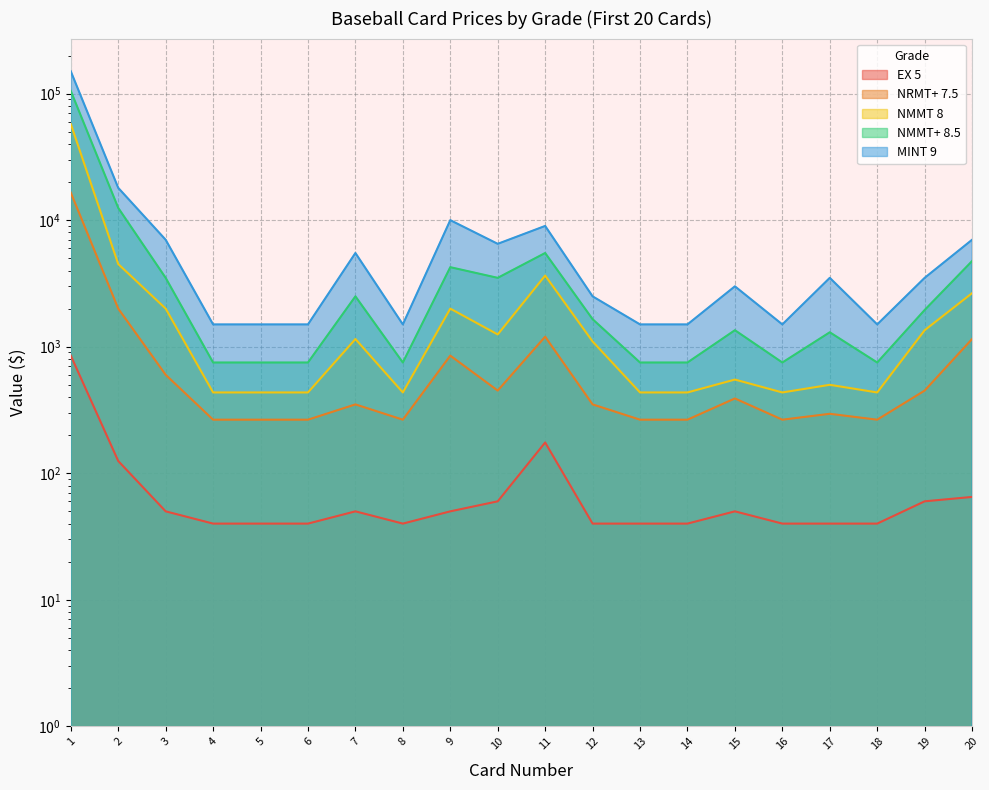

Reading left to right, transcribe all the data shown in this chart.

EX 5: 850	125	50	40	40	40	50	40	50	60	175	40	40	40	50	40	40	40	60	65
NRMT+ 7.5: 16500	2000	600	265	265	265	350	265	850	450	1200	350	265	265	390	265	295	265	450	1150
NMMT 8: 57500	4500	2000	435	435	435	1150	435	2000	1250	3650	1100	435	435	550	435	500	435	1350	2650
NMMT+ 8.5: 105000	12500	3500	750	750	750	2500	750	4250	3500	5500	1650	750	750	1350	750	1300	750	1950	4750
MINT 9: 150000	18000	7000	1500	1500	1500	5500	1500	10000	6500	9000	2500	1500	1500	3000	1500	3500	1500	3500	7000